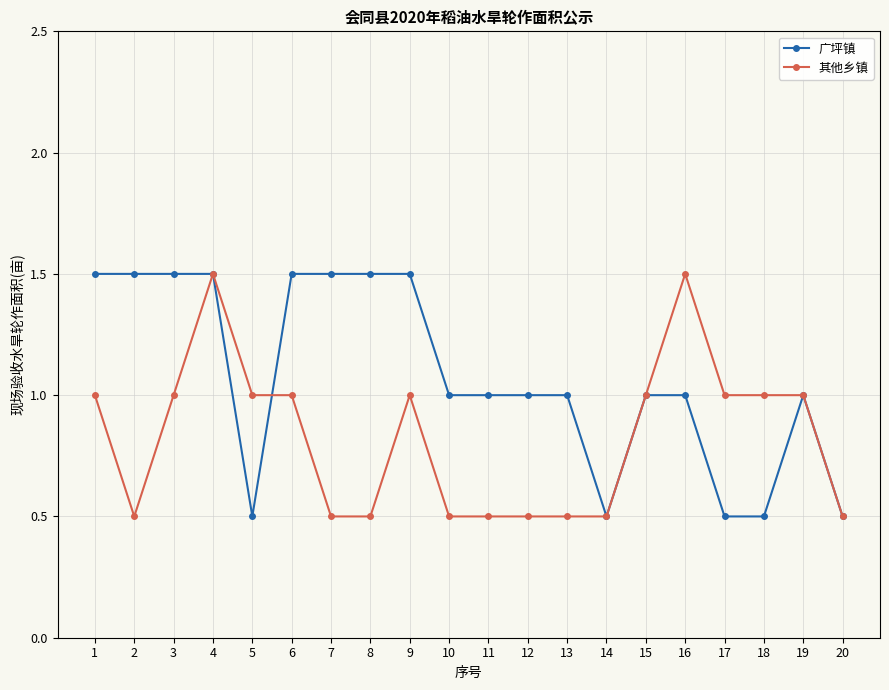

True or false: 其他乡镇 has more than 2 interior local peaks.

True